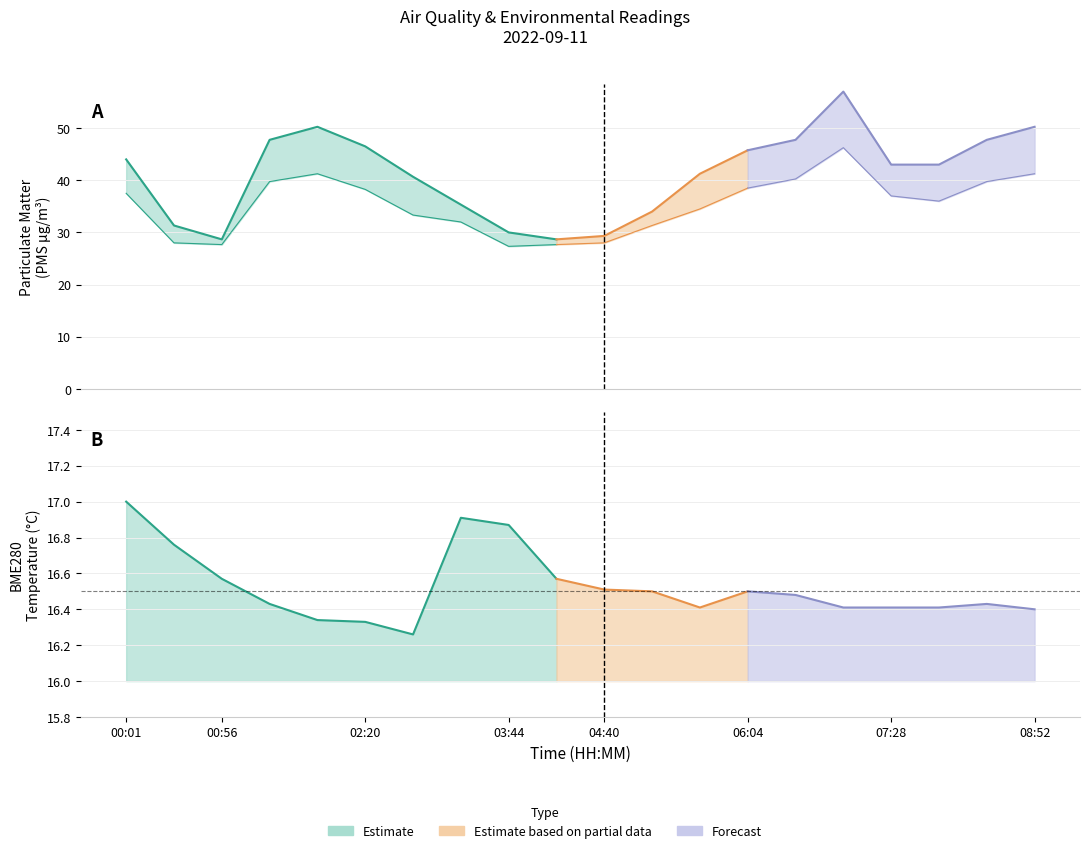

What is the average value of the PMS_P2 series?

35.3